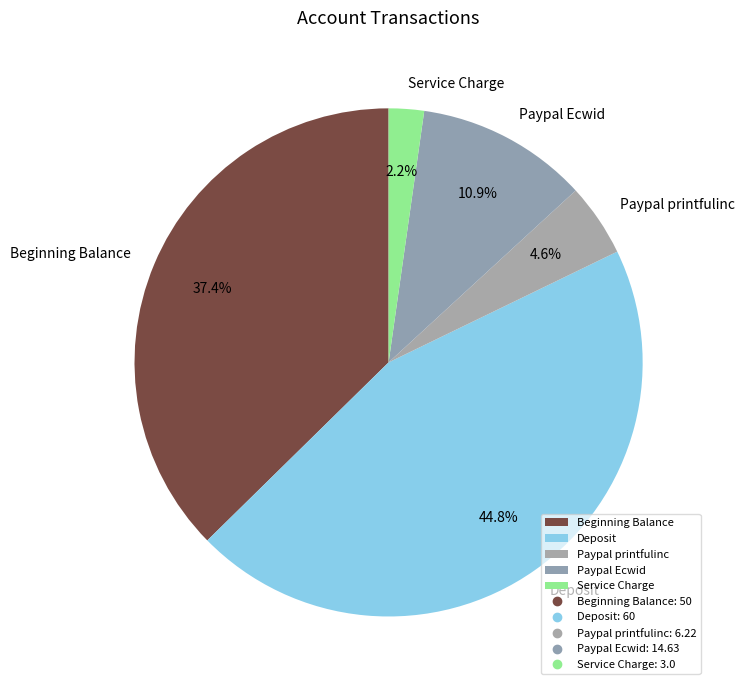

Between Paypal printfulinc and Beginning Balance, which is larger?

Beginning Balance